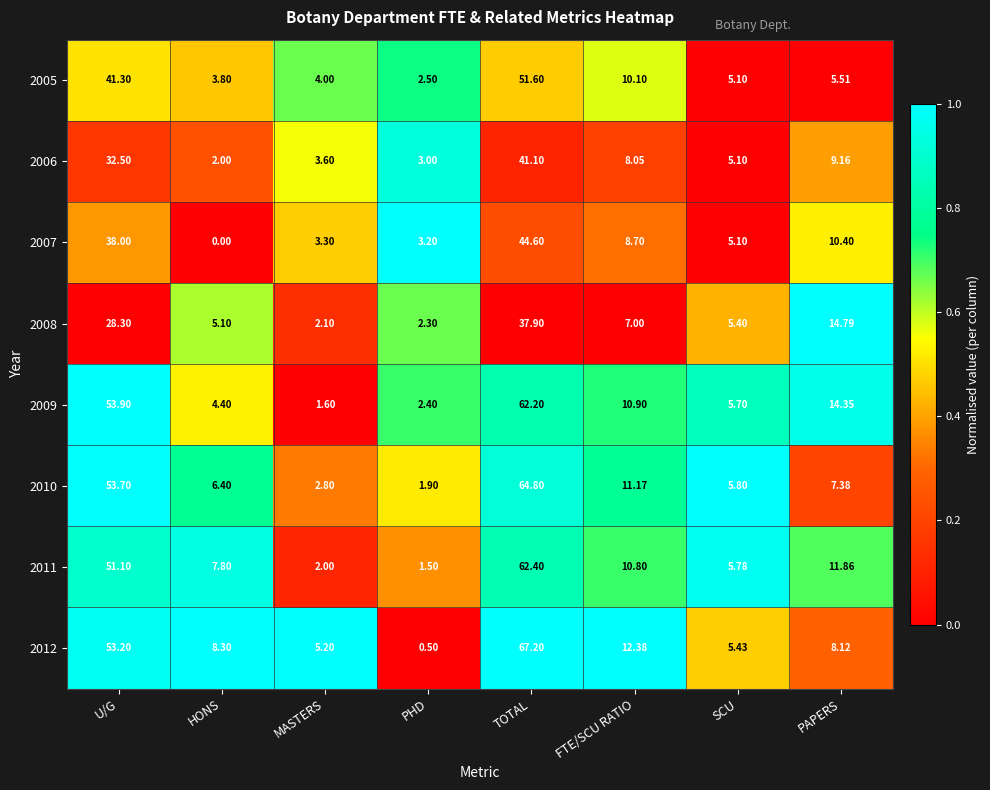

Which category has the lowest value across all series?

HONS